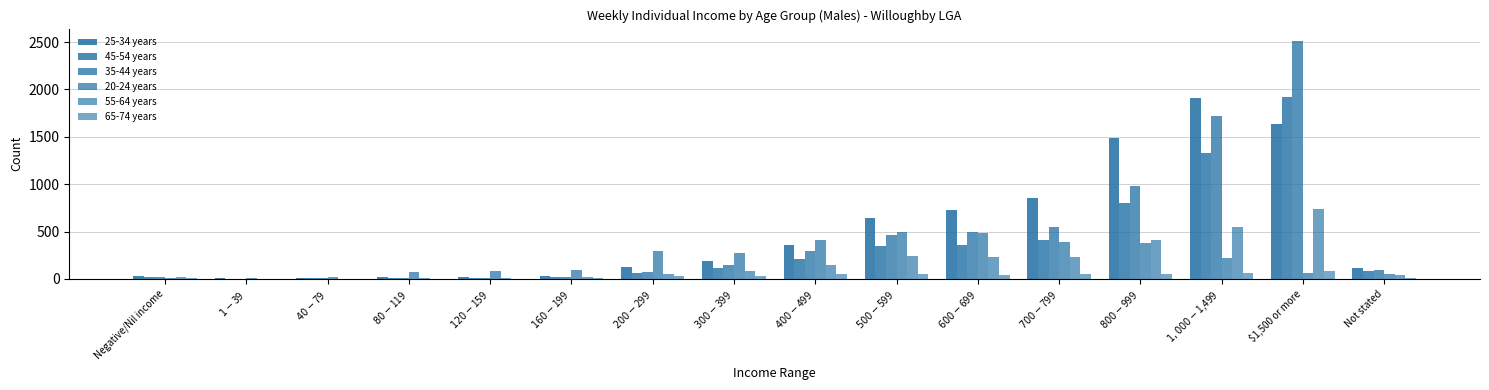

How many data points does each series have?

16